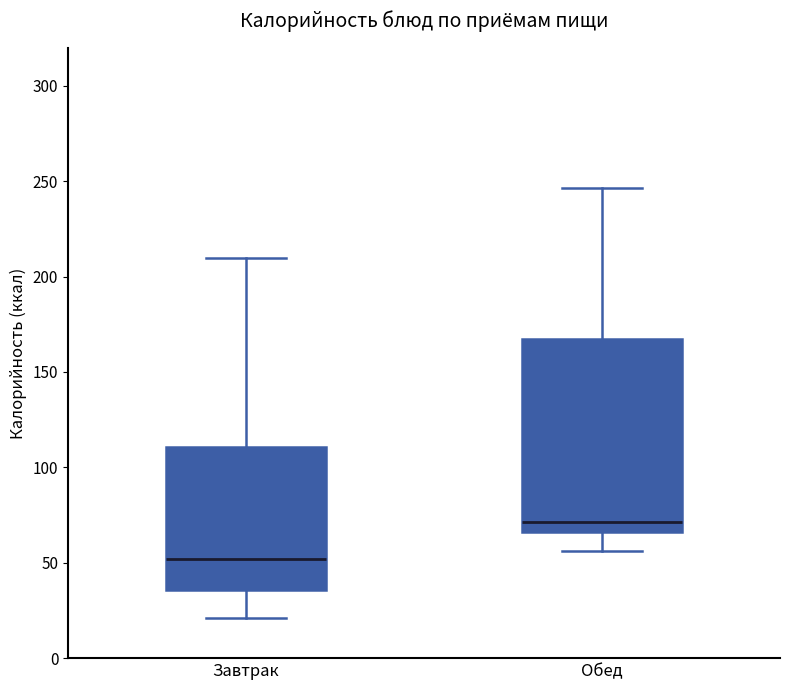

Reading left to right, read every box against the y-axis: the position of its median line, the range the box covers, and the ends of its whiskers. The values are not printed on the chart, so give them approximately, as read against the axis.

Завтрак: median 50, box 35 to 110, whiskers 20 to 210
Обед: median 70, box 65 to 165, whiskers 55 to 245